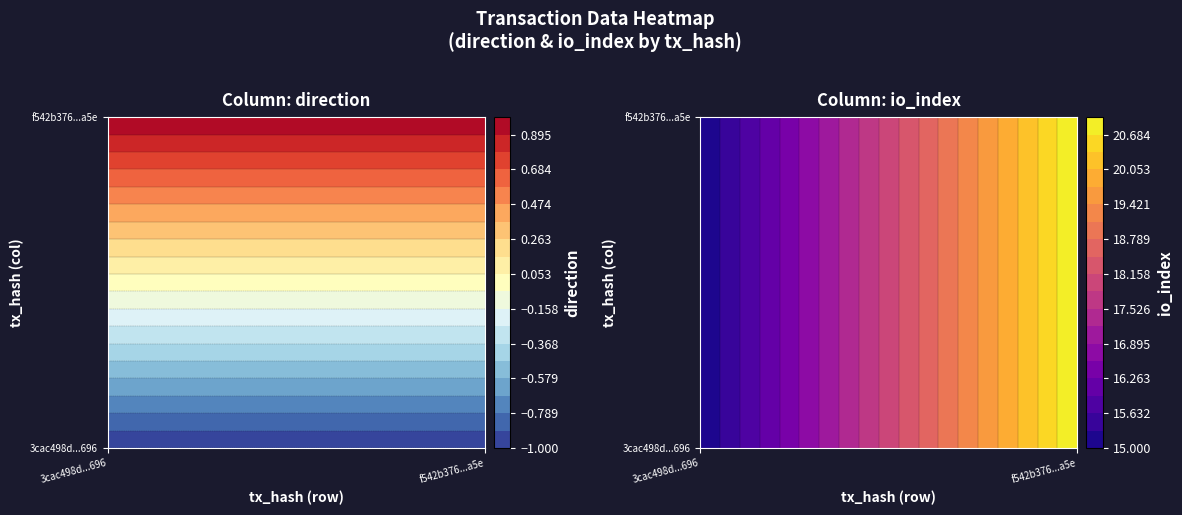

What is the lowest value of the f542b376ca36bdb05c45194048d980169000a5e series?

1